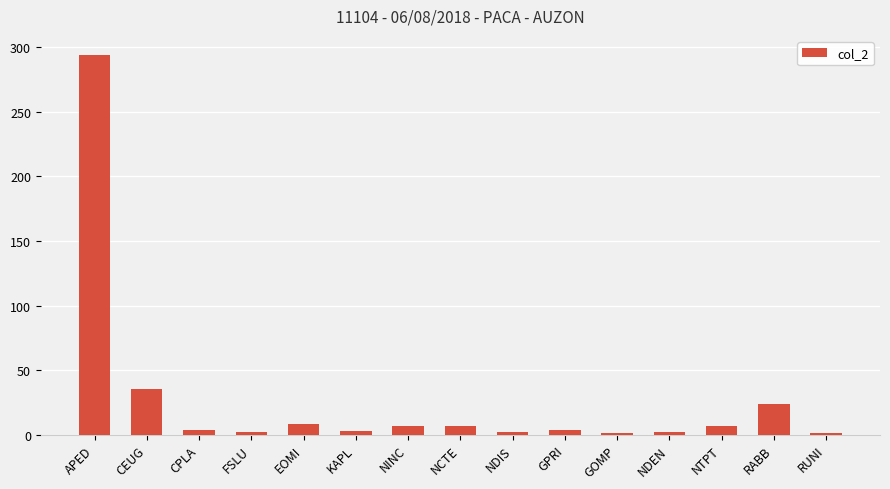

Approximately how many times larger is the value at APED compared to NINC?

42.0